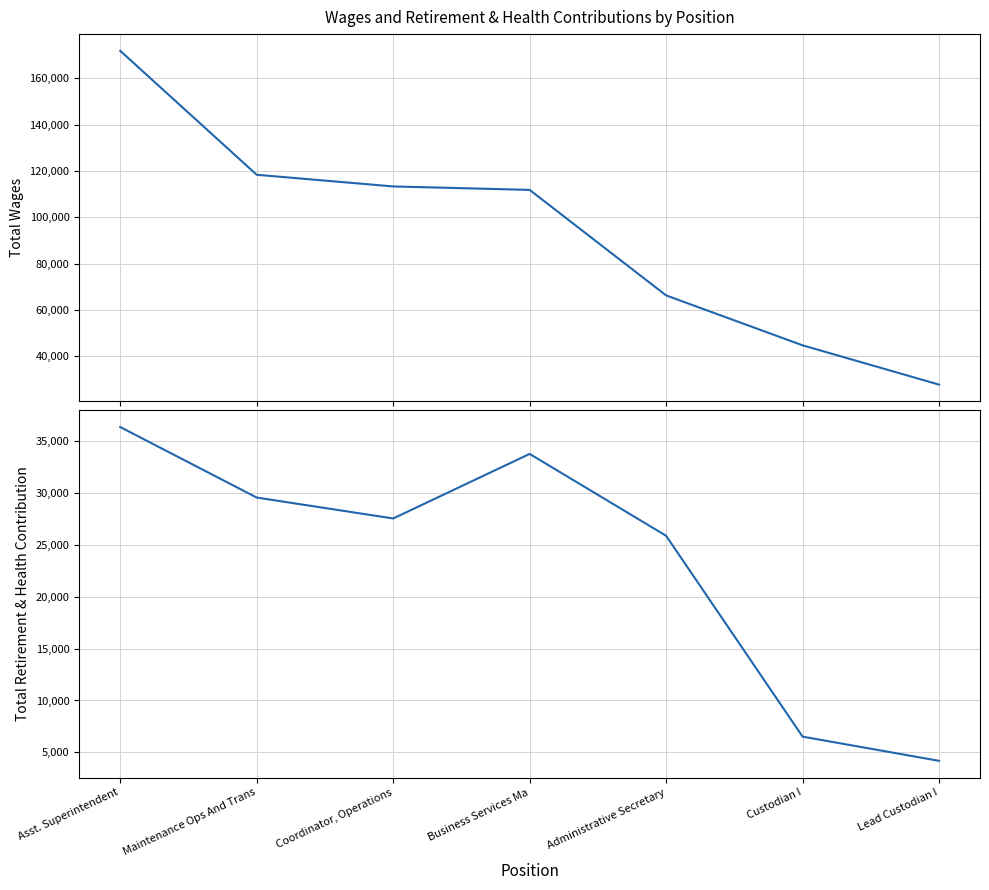

Which series has the largest total across all categories?

Total Wages